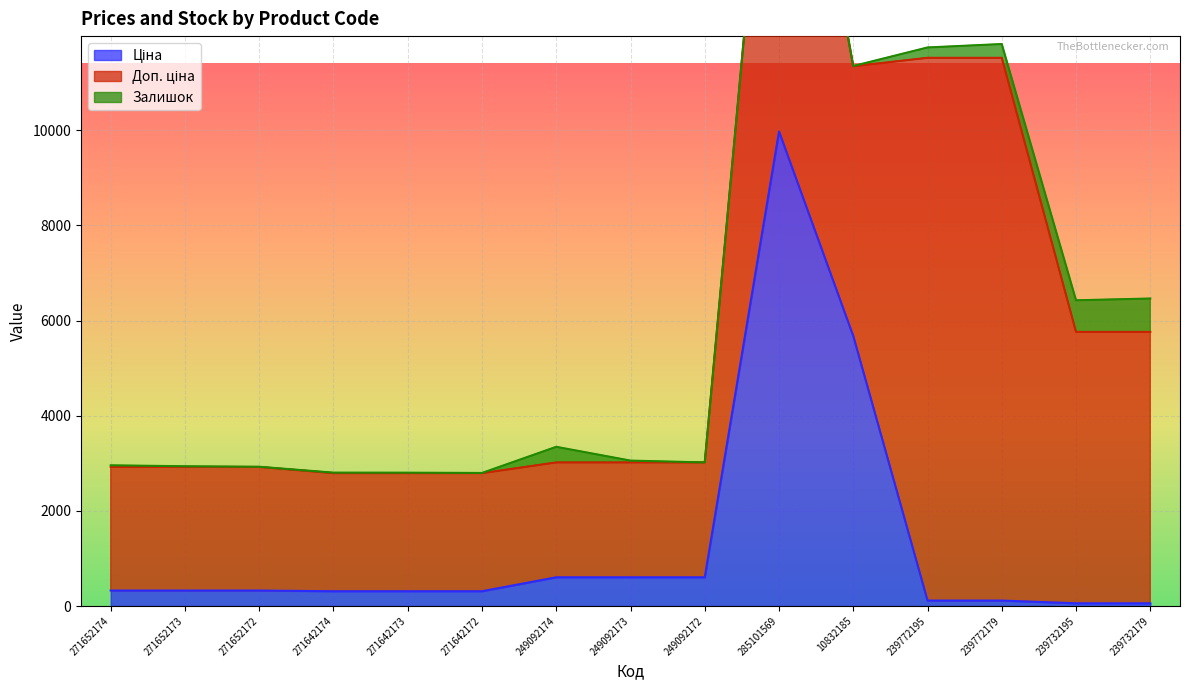

What is the spread (max minus min) of values at 10832185?

5669.8